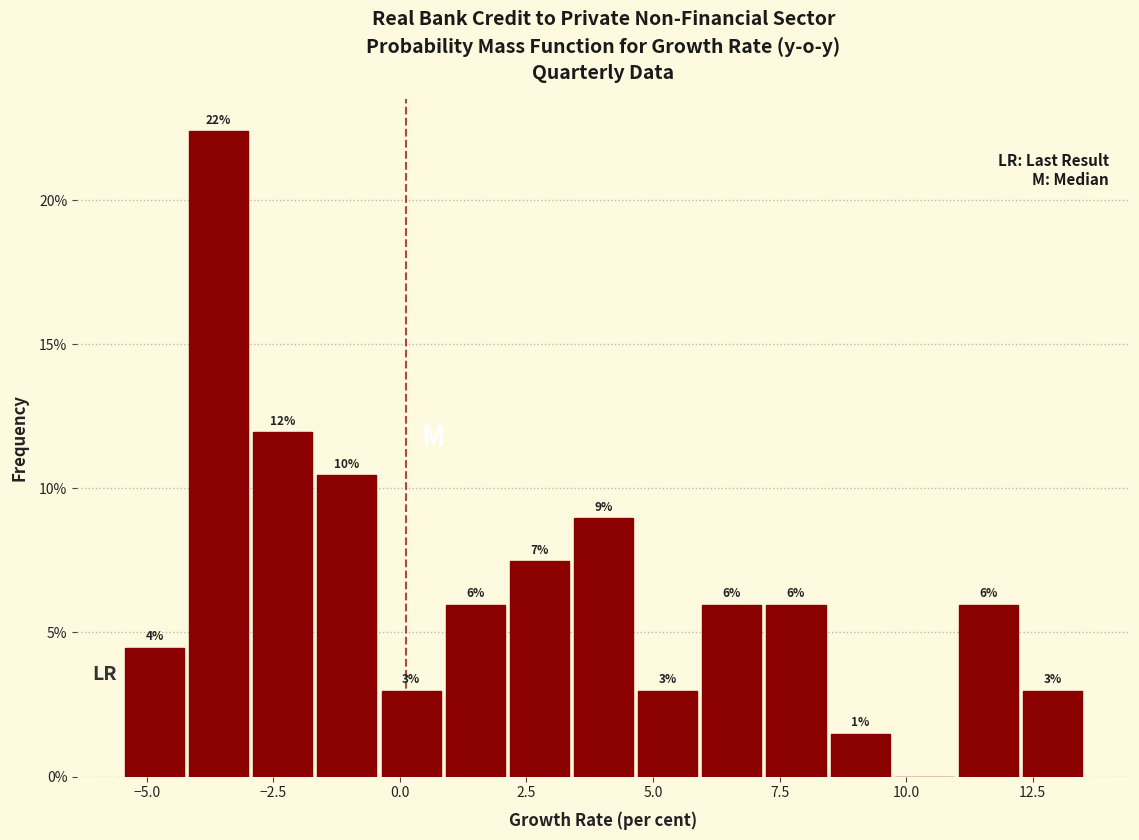

Read against the x-axis, roughly where is the centre of the tallest bar?

-3.5